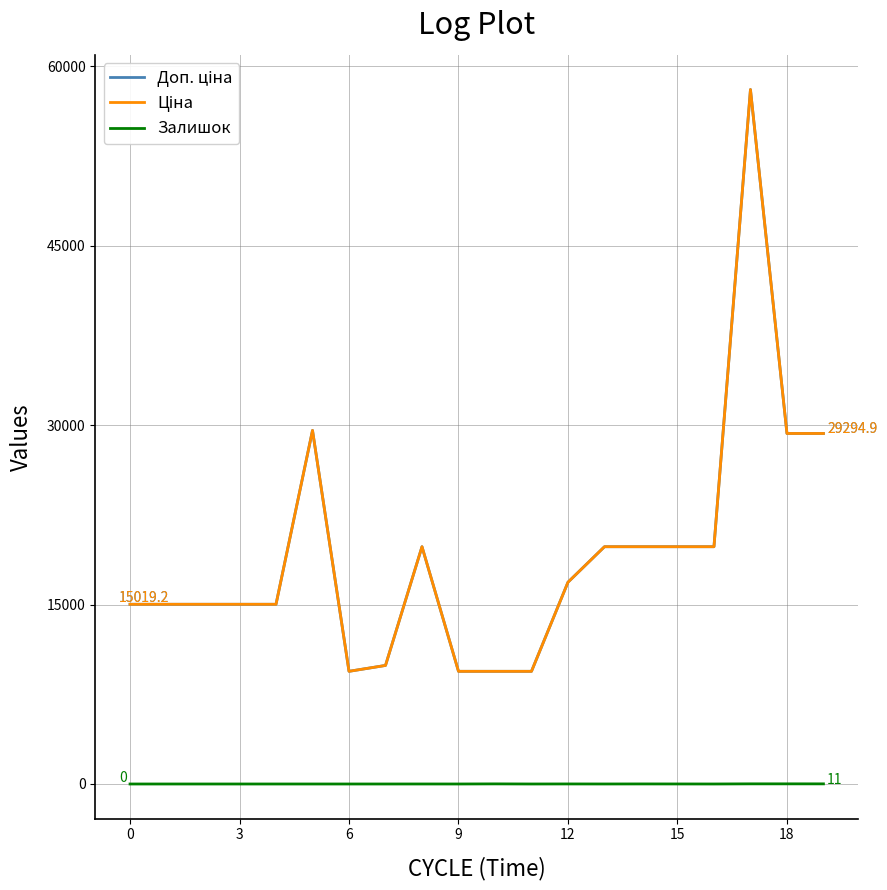

Where is the first local minimum for Доп. ціна?

6